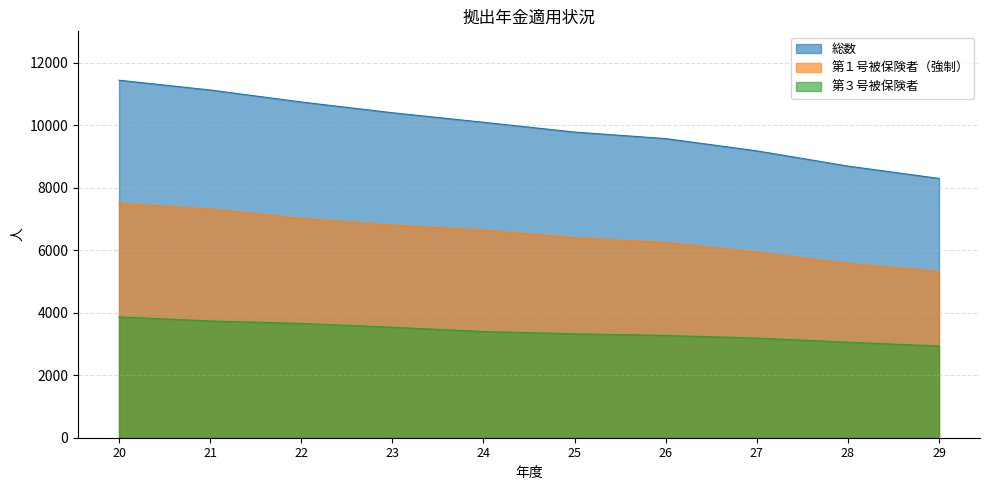

At how many categories does at least one series exceed 9154?

8